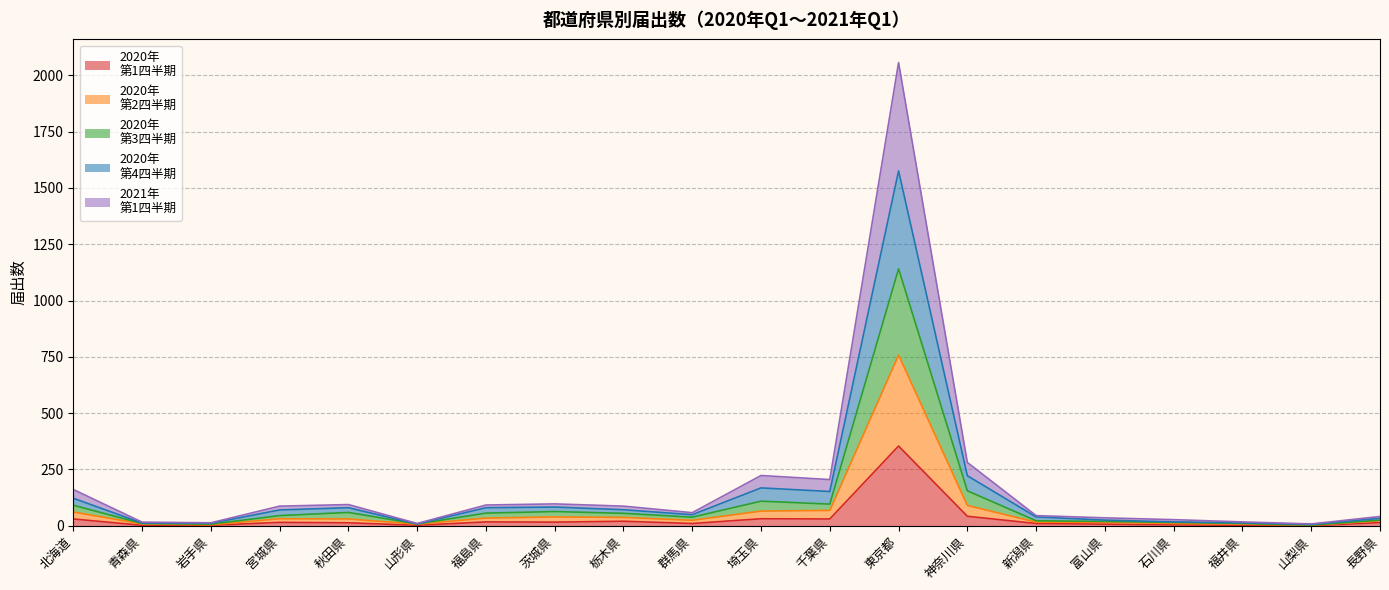

Where is 2020年
第1四半期 nearest to the value 177?

神奈川県